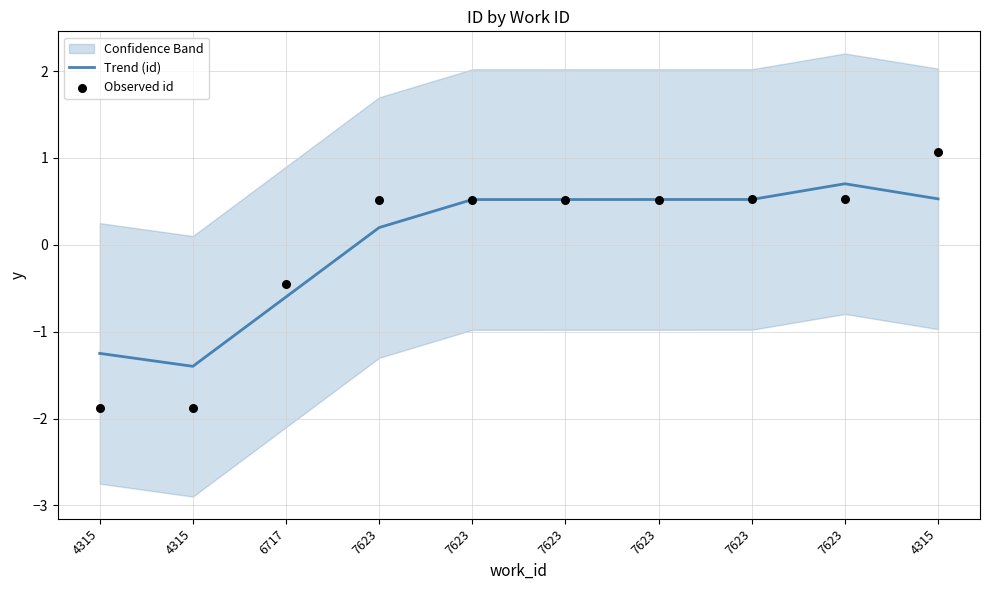

Is the value of Observed id at 4315 greater than the value of Trend (id) at 7623?

No